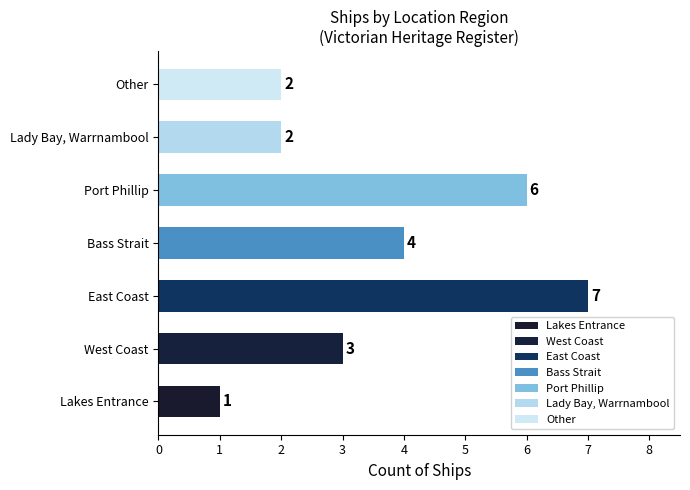

How many bars are there in total?

7